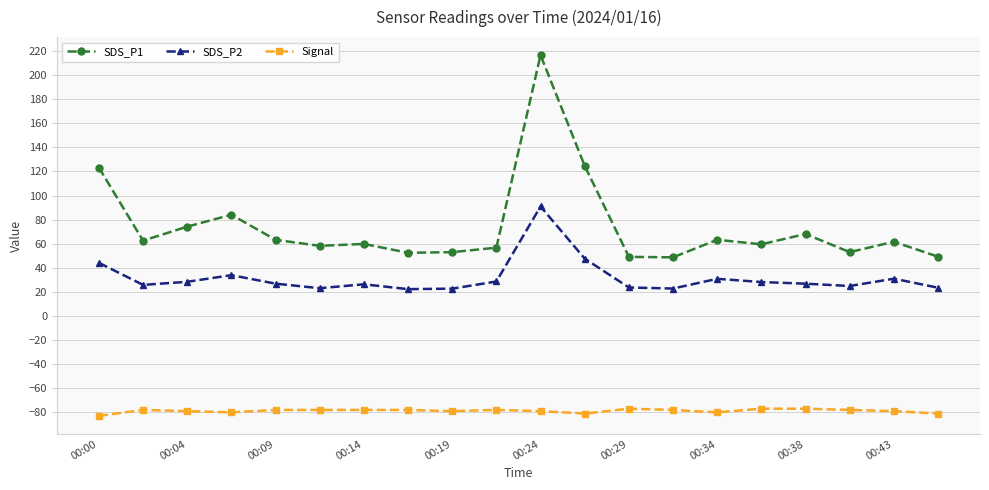

What is the sum of all Signal values?

-1576.0